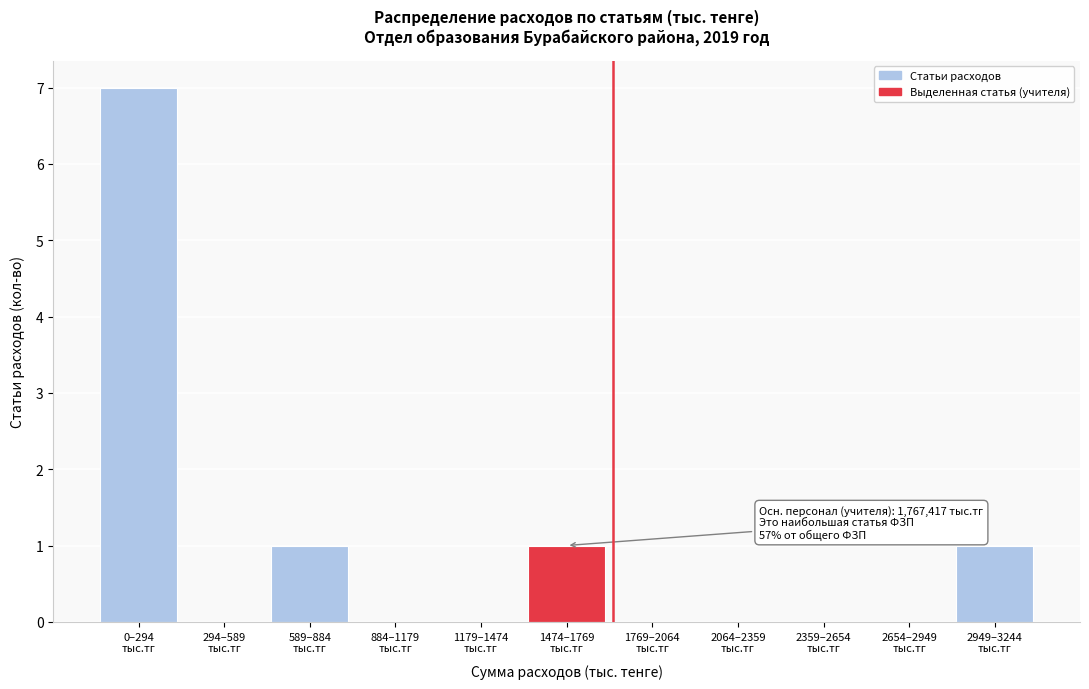

What is the sum of all values?

10